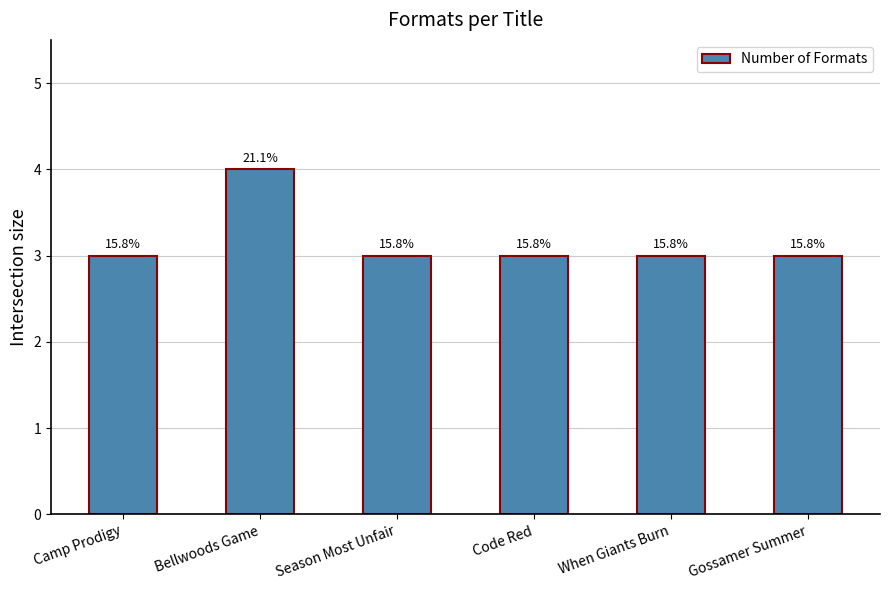

What is the maximum value shown in the chart?

4